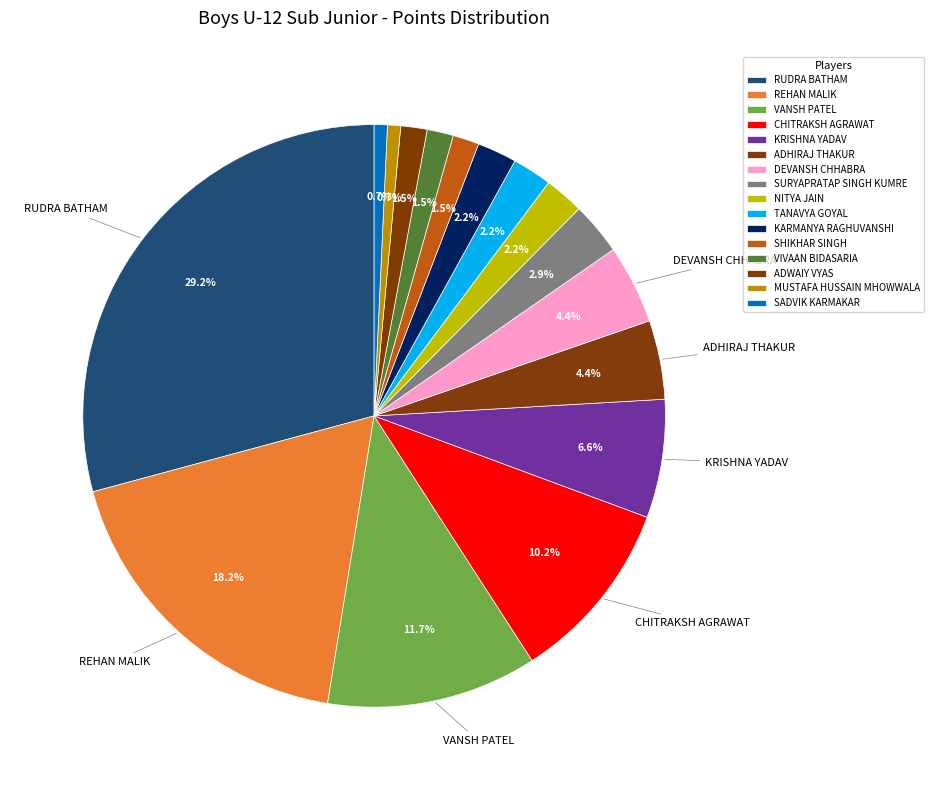

To the nearest percent, what portion does KARMANYA RAGHUVANSHI represent?

2%